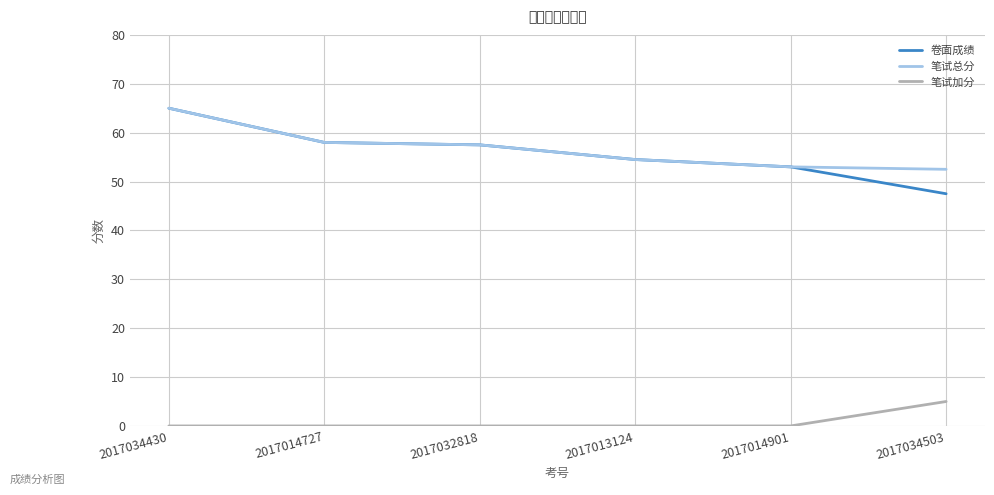

True or false: 笔试总分 has a value of 78.4 at 2017034503.

False